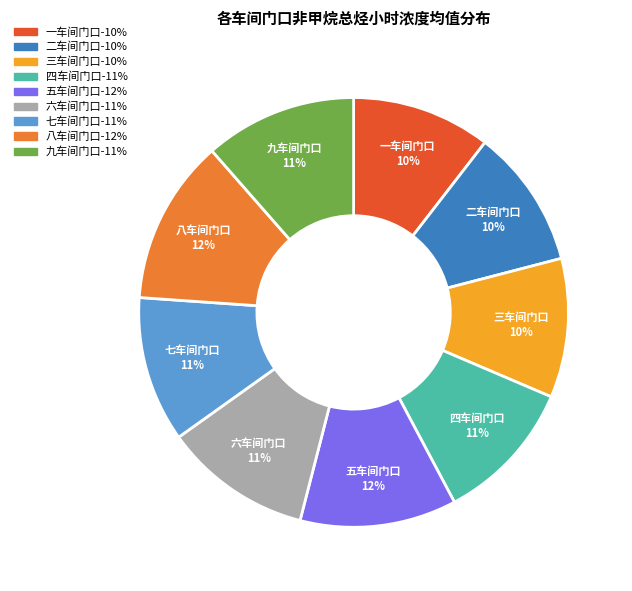

To the nearest percent, what is the difference between the largest and smallest slice percentages?

2%